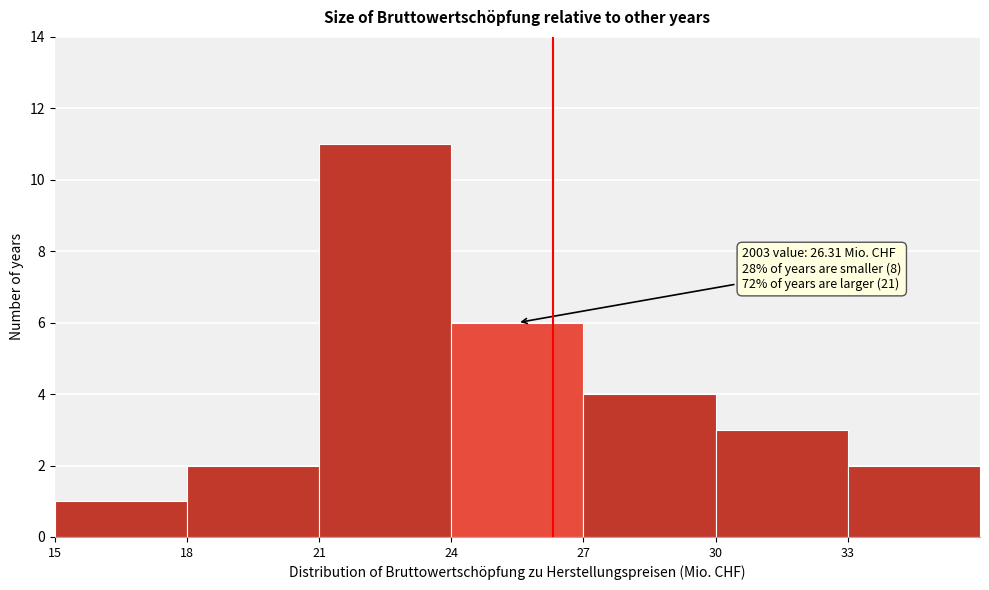

Which range on the x-axis has the tallest bar?

21 to 24